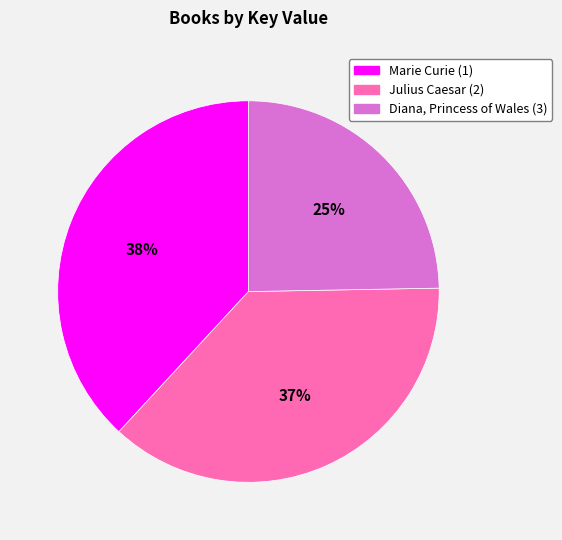

To the nearest percent, what is the difference between the Marie Curie (1) and Diana, Princess of Wales (3) slice percentages?

13%